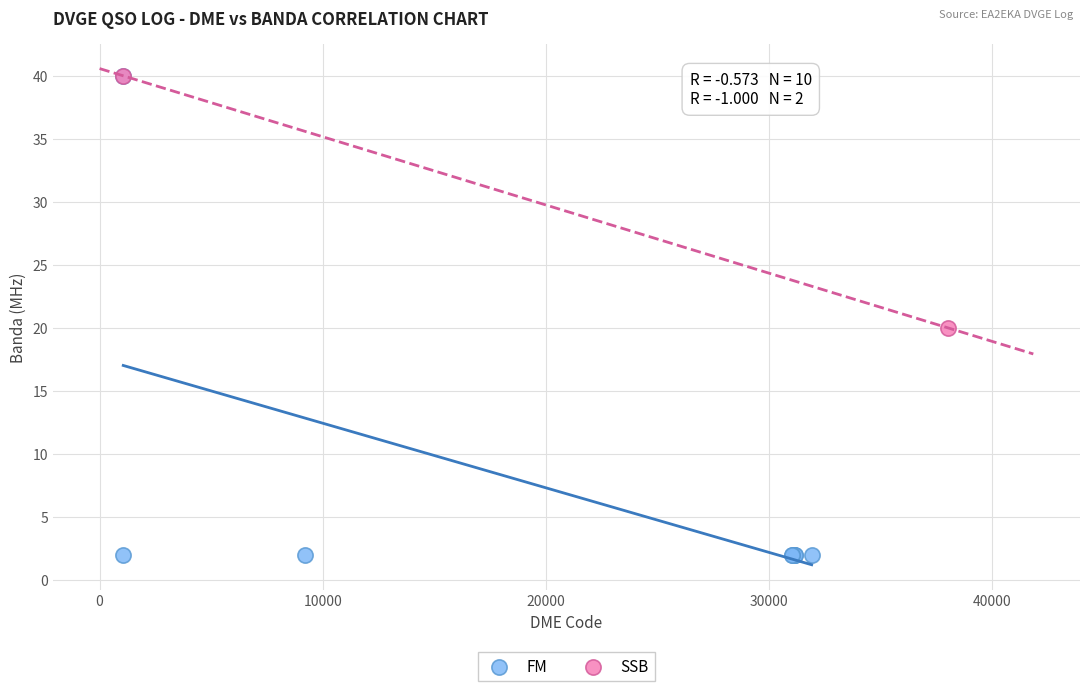

What are all the series names shown in the legend?

FM, SSB